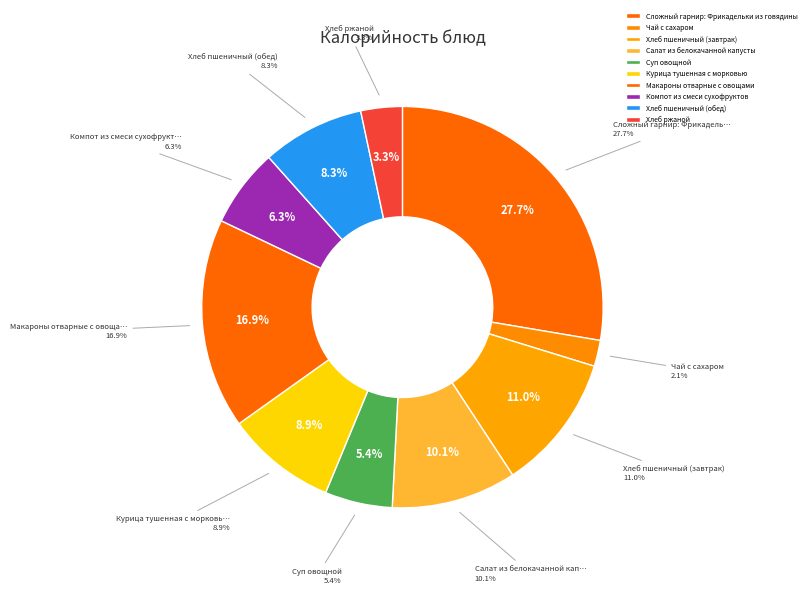

To the nearest percent, what percentage of the pie is Хлеб пшеничный (завтрак)?

11%